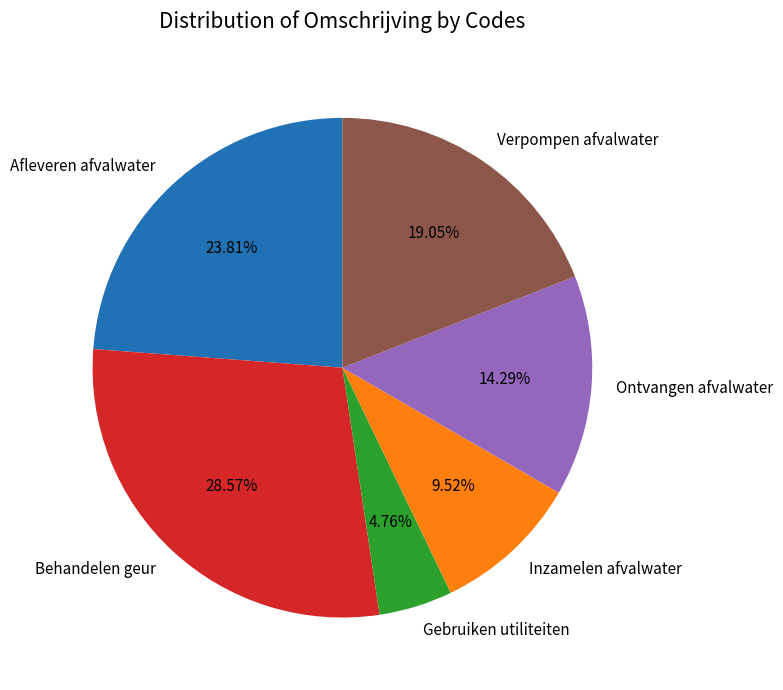

Is there a majority slice in this chart?

No